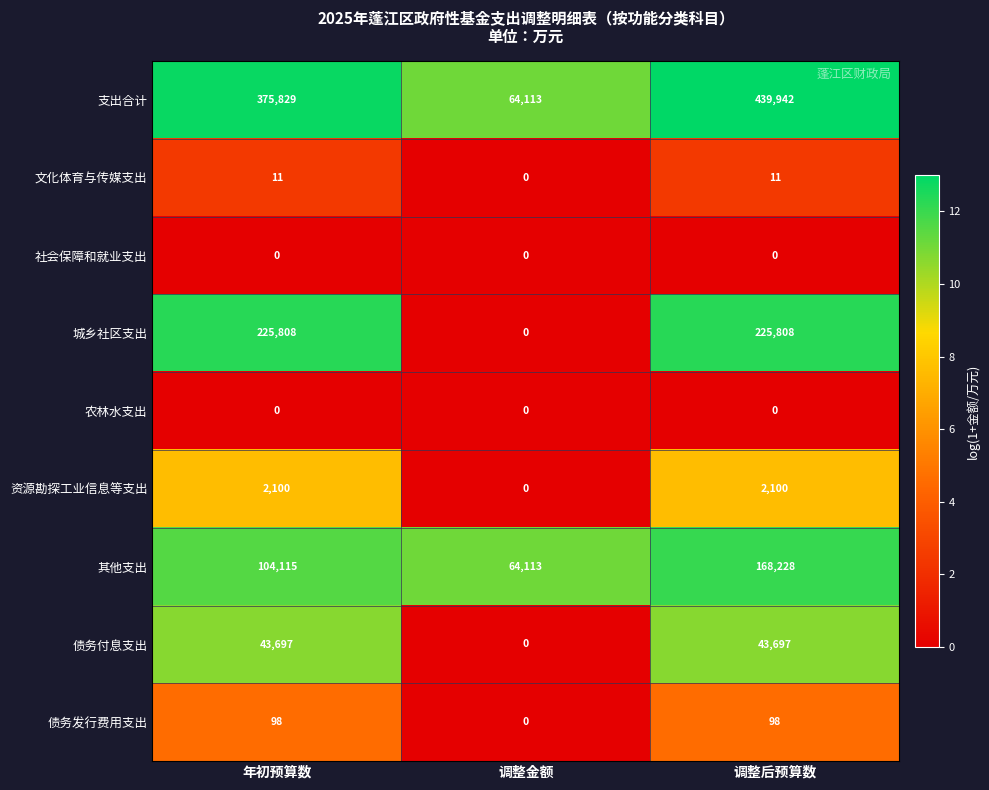

At which category is the sum across all series the highest?

调整后预算数